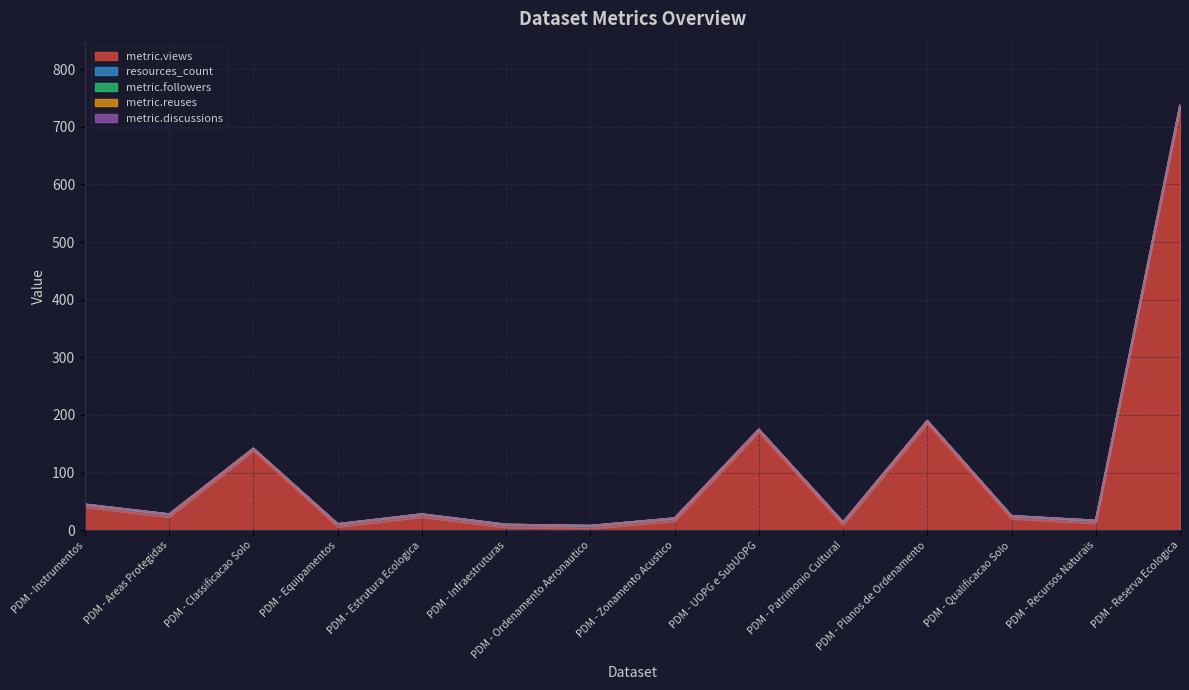

Reading right to left, what are all the values shown in this chart?

metric.views: PDM - Reserva Ecologica=732	PDM - Recursos Naturais=12	PDM - Qualificacao Solo=20	PDM - Planos de Ordenamento=185	PDM - Patrimonio Cultural=9	PDM - UOPG e SubUOPG=170	PDM - Zonamento Acustico=16	PDM - Ordenamento Aeronautico=3	PDM - Infraestruturas=5	PDM - Estrutura Ecologica=23	PDM - Equipamentos=6	PDM - Classificacao Solo=138	PDM - Areas Protegidas=23	PDM - Instrumentos=40
resources_count: PDM - Reserva Ecologica=5	PDM - Recursos Naturais=5	PDM - Qualificacao Solo=5	PDM - Planos de Ordenamento=5	PDM - Patrimonio Cultural=5	PDM - UOPG e SubUOPG=5	PDM - Zonamento Acustico=5	PDM - Ordenamento Aeronautico=5	PDM - Infraestruturas=5	PDM - Estrutura Ecologica=5	PDM - Equipamentos=5	PDM - Classificacao Solo=4	PDM - Areas Protegidas=5	PDM - Instrumentos=5
metric.followers: PDM - Reserva Ecologica=0	PDM - Recursos Naturais=0	PDM - Qualificacao Solo=0	PDM - Planos de Ordenamento=0	PDM - Patrimonio Cultural=0	PDM - UOPG e SubUOPG=0	PDM - Zonamento Acustico=0	PDM - Ordenamento Aeronautico=0	PDM - Infraestruturas=0	PDM - Estrutura Ecologica=0	PDM - Equipamentos=0	PDM - Classificacao Solo=0	PDM - Areas Protegidas=0	PDM - Instrumentos=0
metric.reuses: PDM - Reserva Ecologica=0	PDM - Recursos Naturais=0	PDM - Qualificacao Solo=0	PDM - Planos de Ordenamento=0	PDM - Patrimonio Cultural=0	PDM - UOPG e SubUOPG=0	PDM - Zonamento Acustico=0	PDM - Ordenamento Aeronautico=0	PDM - Infraestruturas=0	PDM - Estrutura Ecologica=0	PDM - Equipamentos=0	PDM - Classificacao Solo=0	PDM - Areas Protegidas=0	PDM - Instrumentos=0
metric.discussions: PDM - Reserva Ecologica=0	PDM - Recursos Naturais=0	PDM - Qualificacao Solo=0	PDM - Planos de Ordenamento=0	PDM - Patrimonio Cultural=0	PDM - UOPG e SubUOPG=0	PDM - Zonamento Acustico=0	PDM - Ordenamento Aeronautico=0	PDM - Infraestruturas=0	PDM - Estrutura Ecologica=0	PDM - Equipamentos=0	PDM - Classificacao Solo=0	PDM - Areas Protegidas=0	PDM - Instrumentos=0